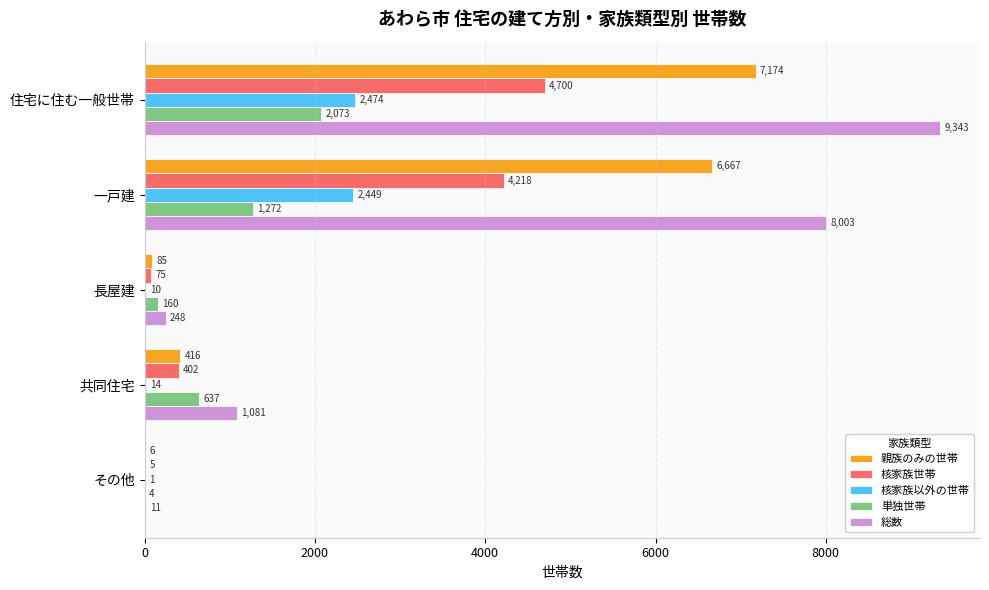

Count the number of categories in the chart.

5